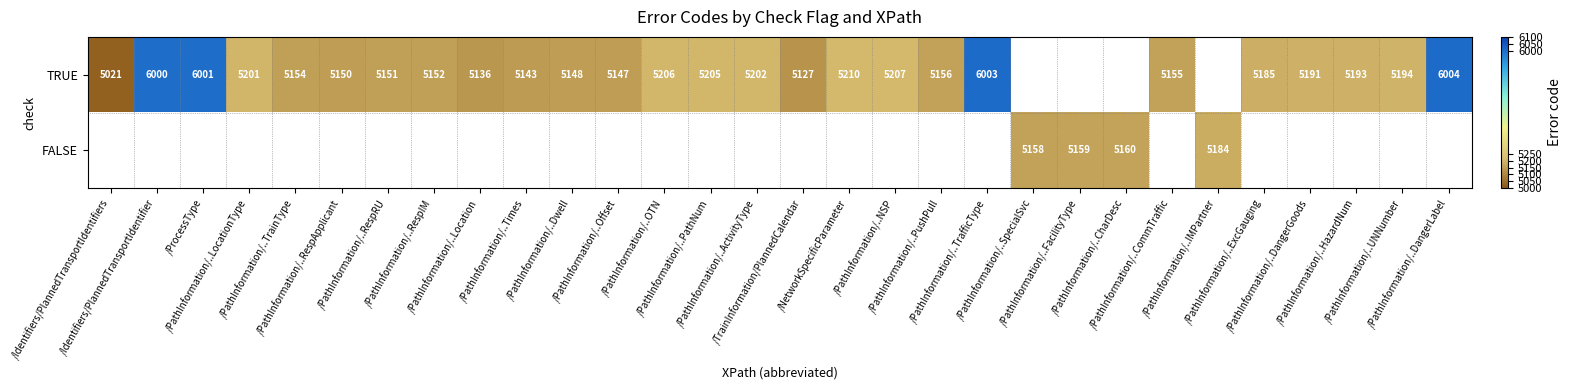

Rank the series by their average value, from lowest to highest.

TRUE, FALSE